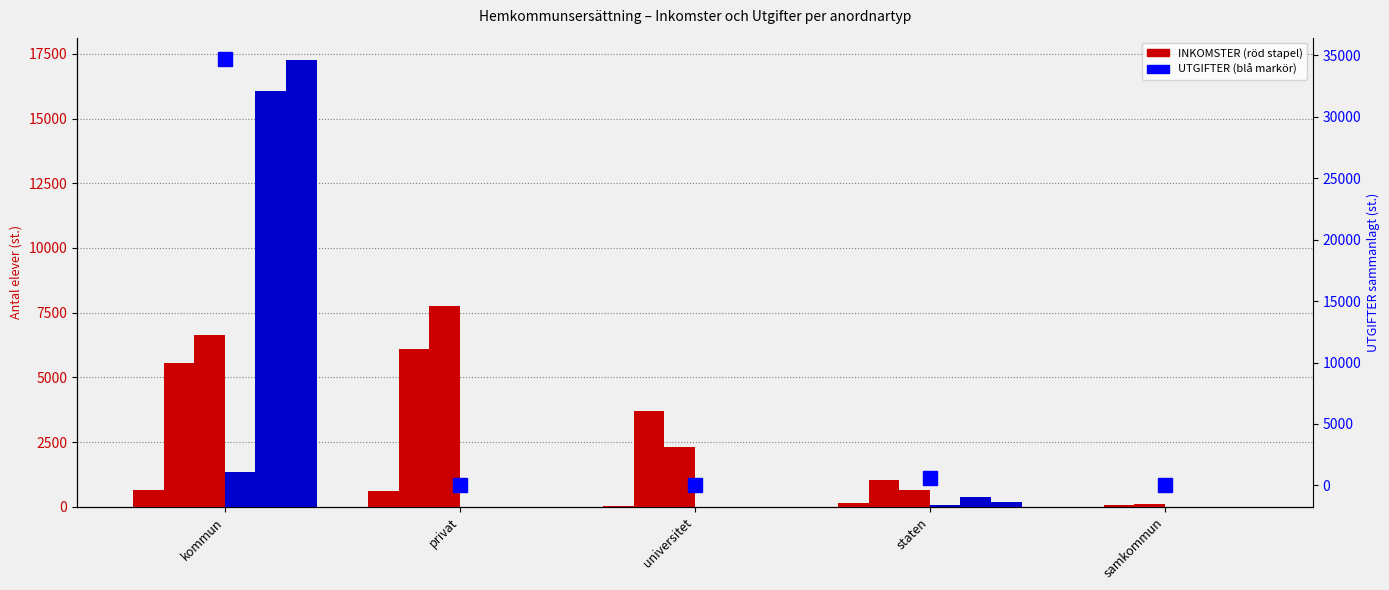

How many data points does each series have?

5